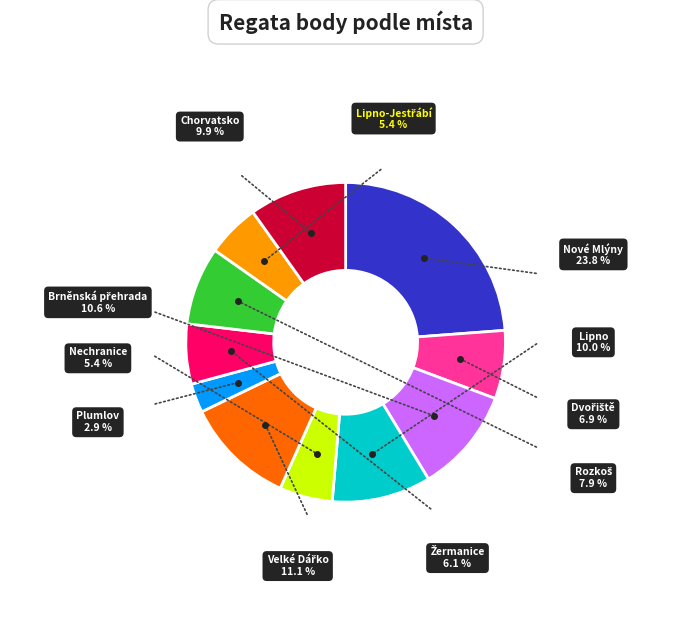

Is there any slice that represents more than half of the pie?

No